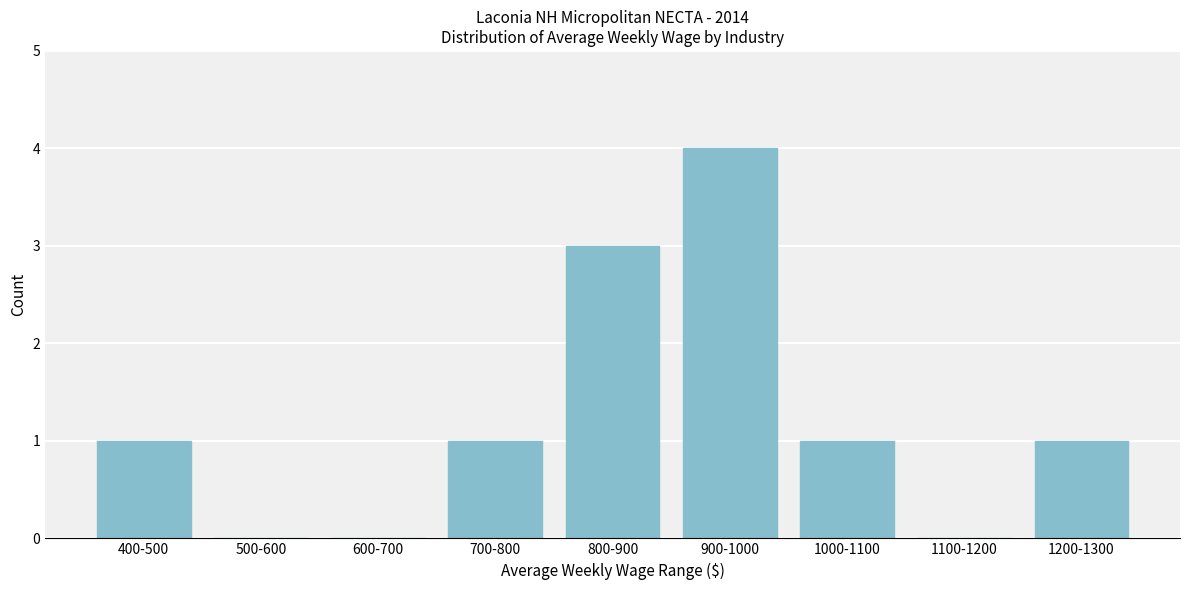

Reading left to right, what are all the values shown in this chart?

400-500=1	500-600=0	600-700=0	700-800=1	800-900=3	900-1000=4	1000-1100=1	1100-1200=0	1200-1300=1